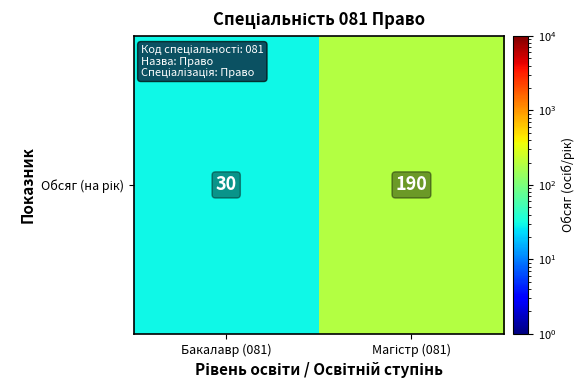

Count the values in the range 30 to 190.

2